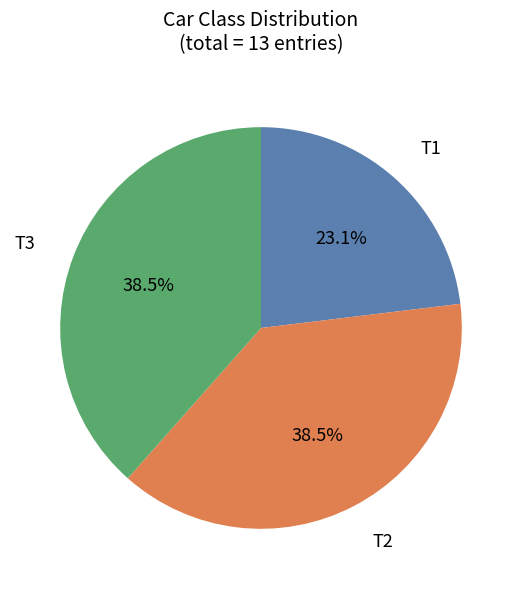

Is there any slice that represents more than half of the pie?

No